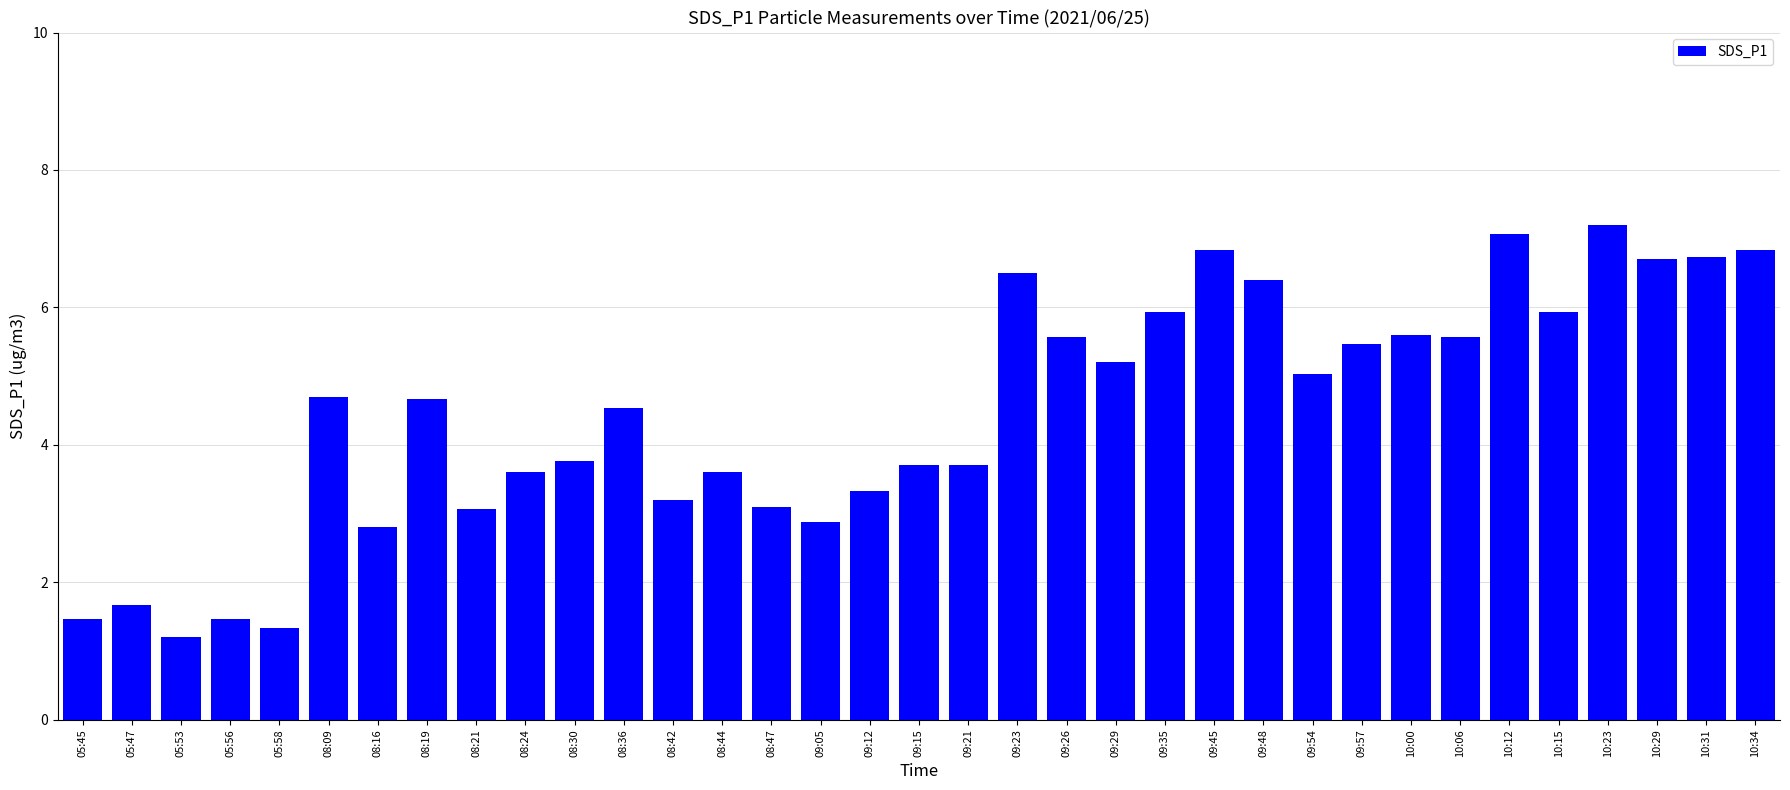

What is the difference between the second highest and minimum values?

5.9